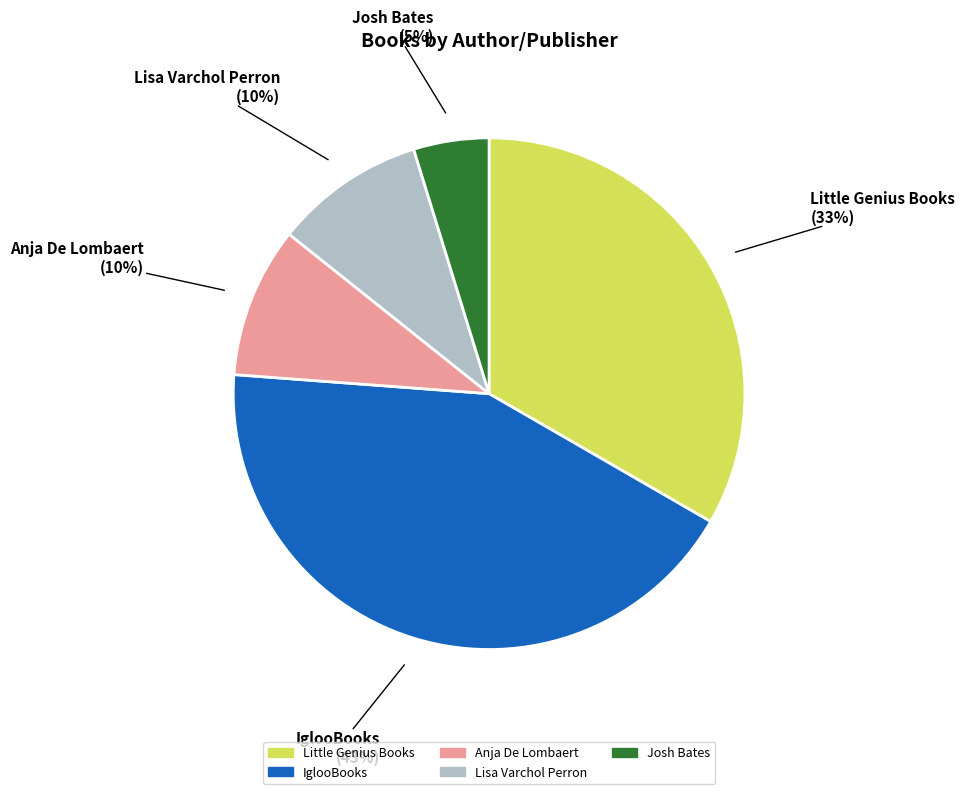

True or false: Lisa Varchol Perron accounts for 2% of the total.

False